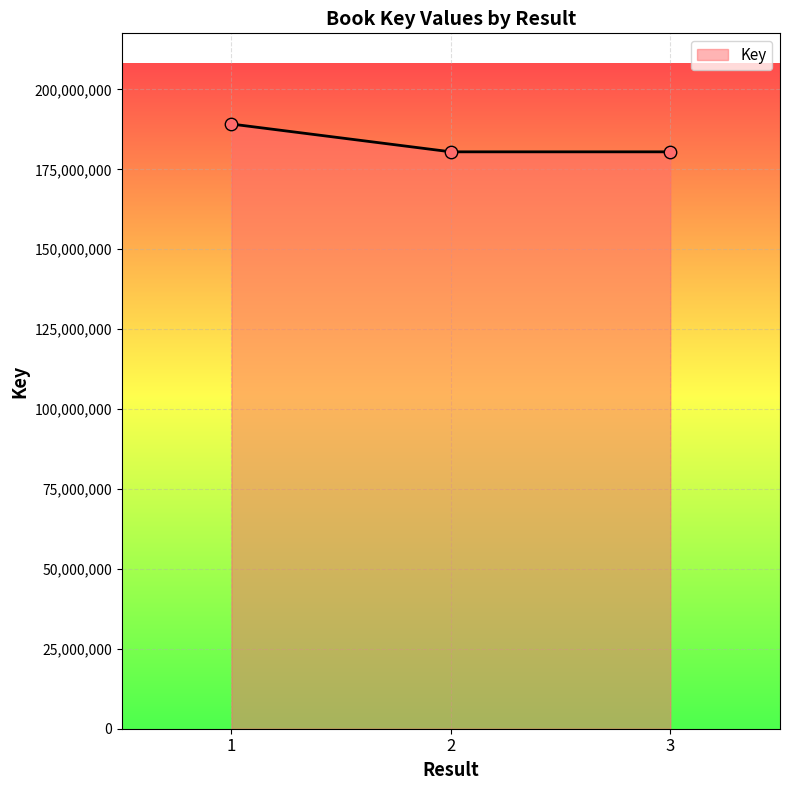

What is the ratio of the value at 3 to the value at 2?

1.0